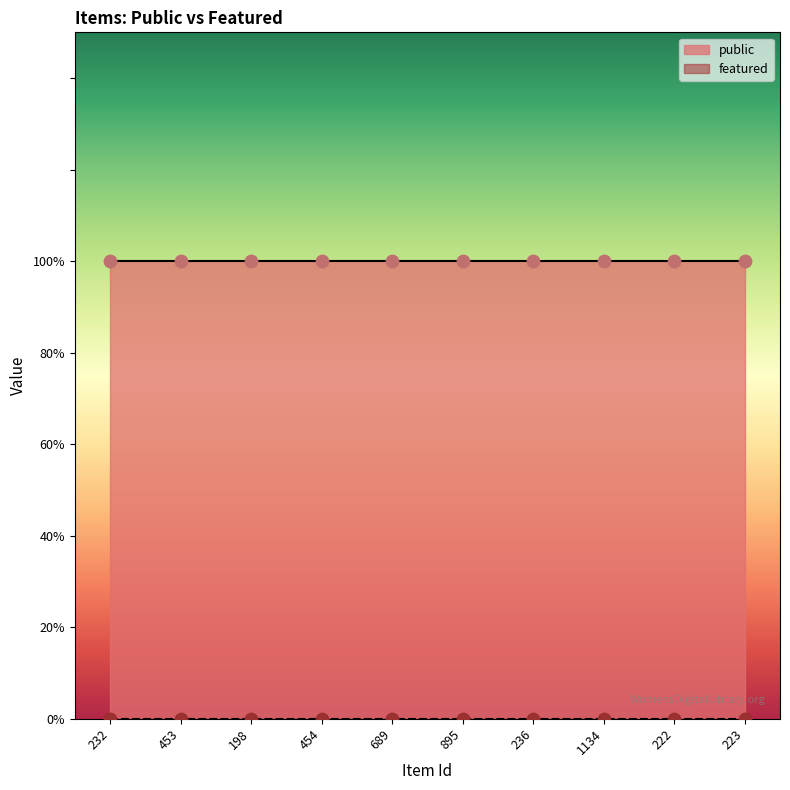

Which series has the widest spread of Y values?

public